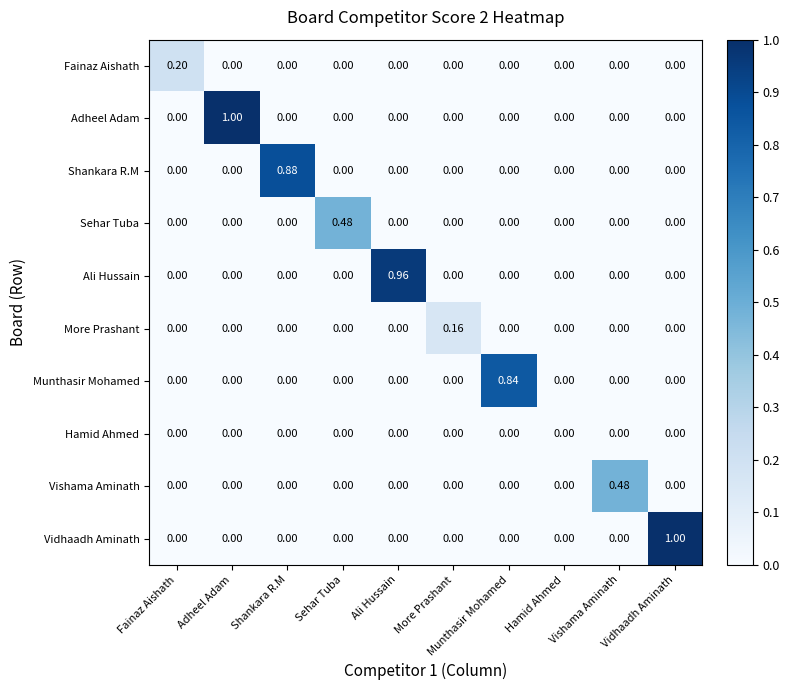

Between Sehar Tuba and More Prashant, which series saw the biggest shift?

Sehar Tuba